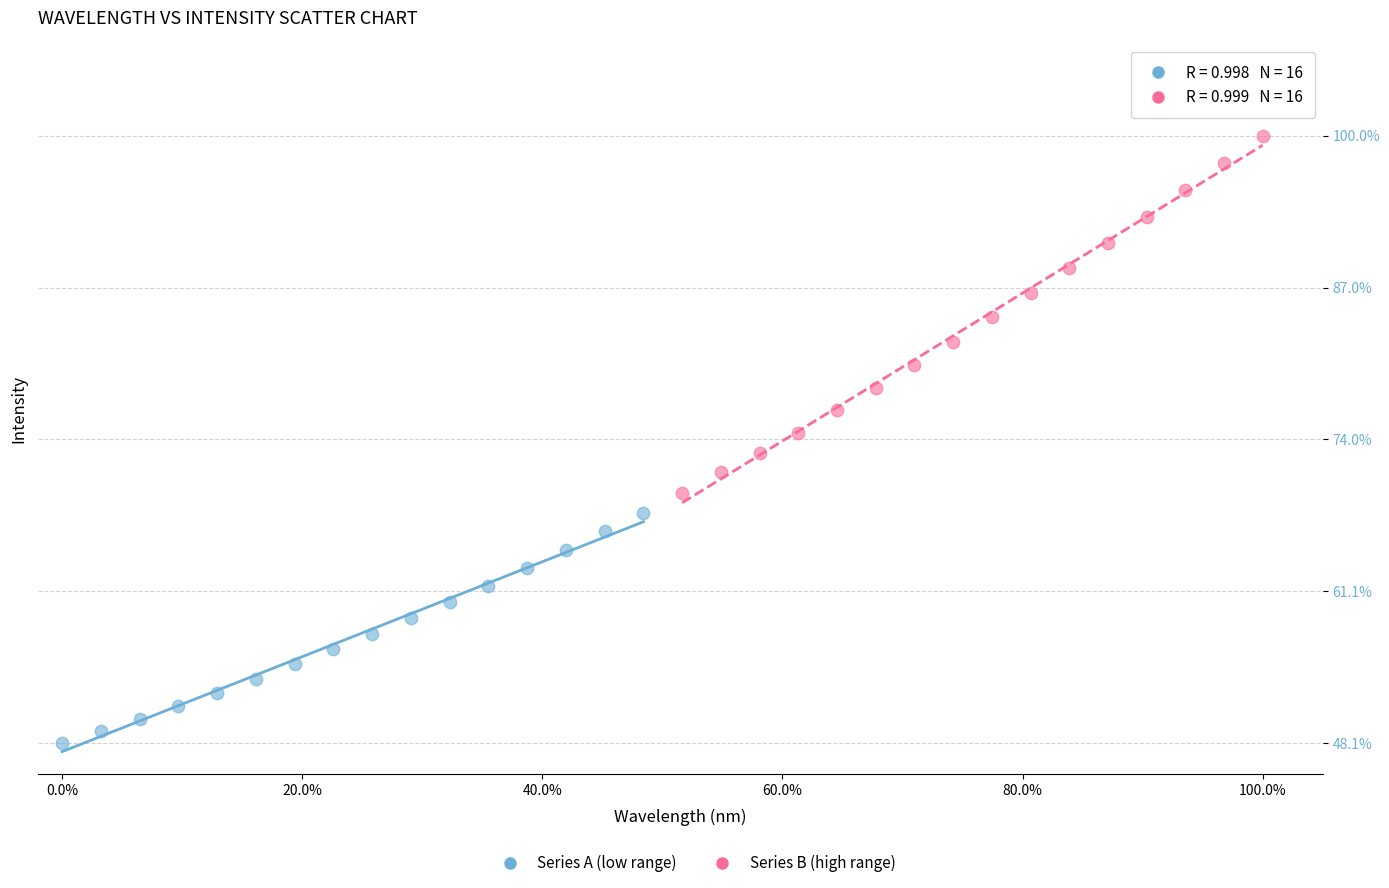

Which series contains the lowest Y value?

Series A (low range)